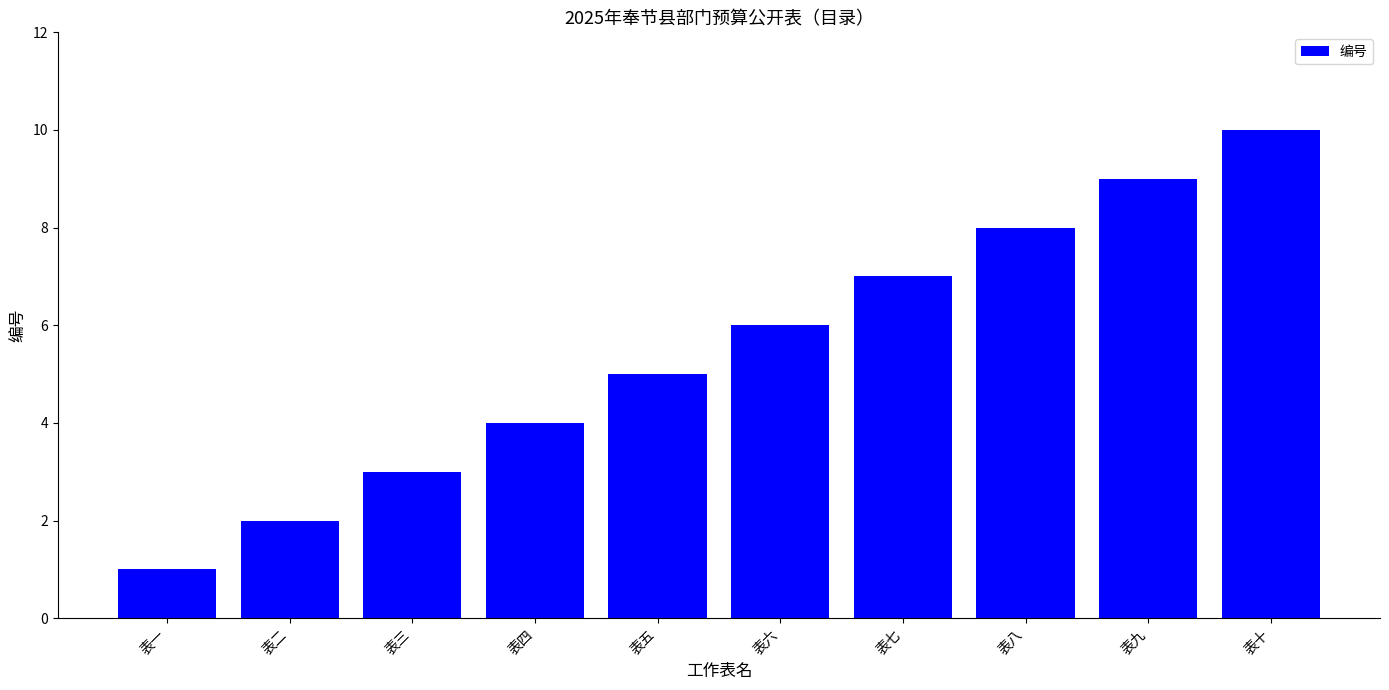

How many distinct data groups are displayed?

1